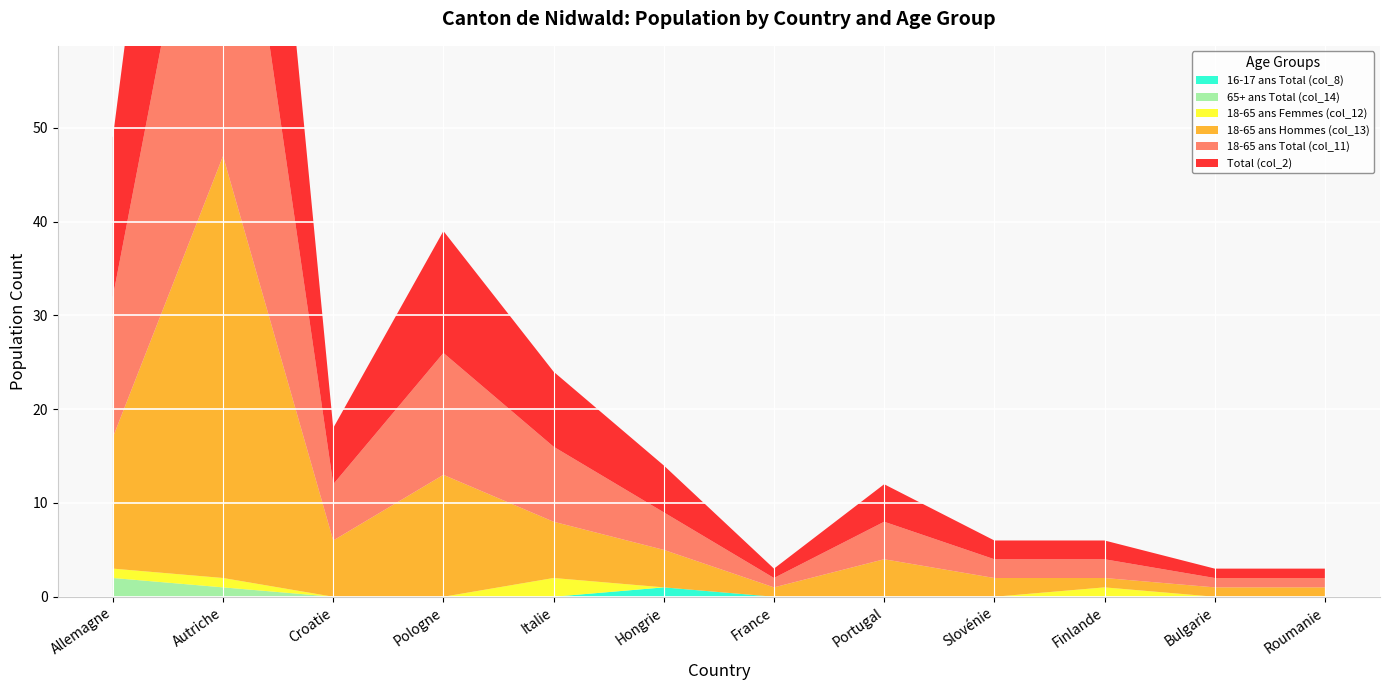

Reading left to right, transcribe all the data shown in this chart.

Total (col_2): 17	47	6	13	8	5	1	4	2	2	1	1
18-65 ans Total (col_11): 15	46	6	13	8	4	1	4	2	2	1	1
18-65 ans Femmes (col_12): 1	1	0	0	2	0	0	0	0	1	0	0
18-65 ans Hommes (col_13): 14	45	6	13	6	4	1	4	2	1	1	1
65+ ans Total (col_14): 2	1	0	0	0	0	0	0	0	0	0	0
16-17 ans Total (col_8): 0	0	0	0	0	1	0	0	0	0	0	0